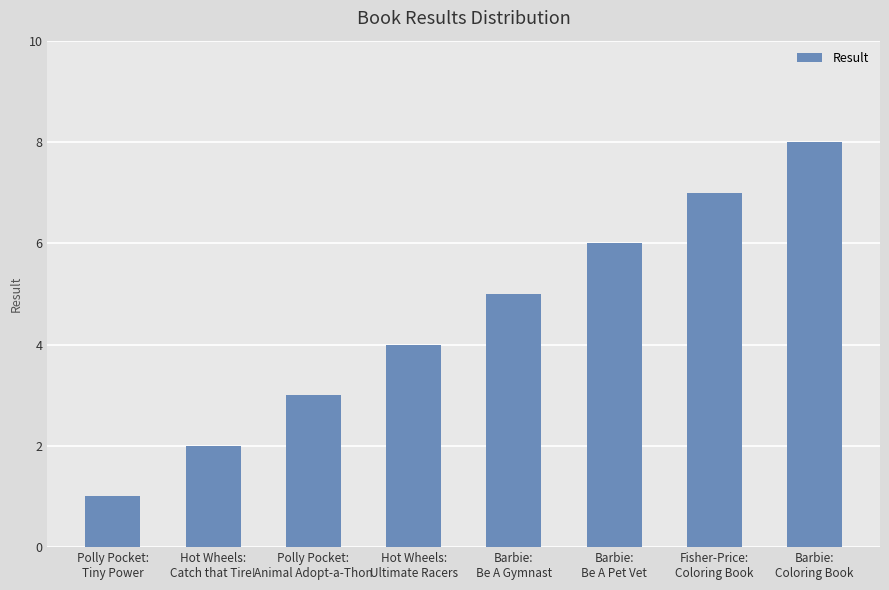

What is the ratio of the value at Hot Wheels:
Ultimate Racers to the value at Barbie:
Coloring Book?

0.5